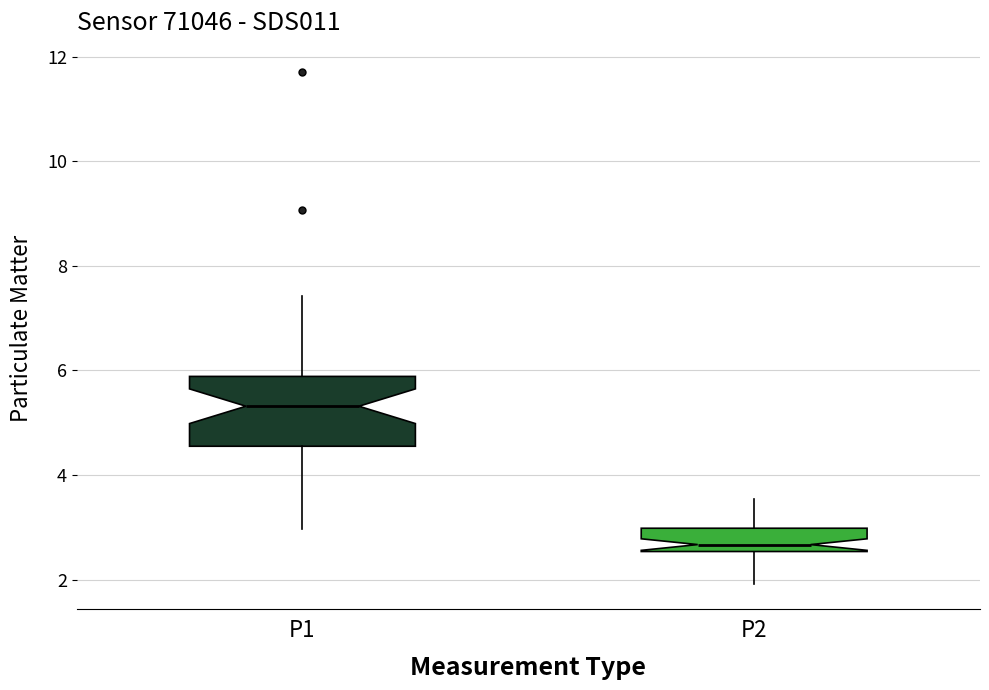

Where does the lower whisker of the box for P1 end on the y-axis? The values are not printed on the chart, so give them approximately, as read against the axis.

3.0